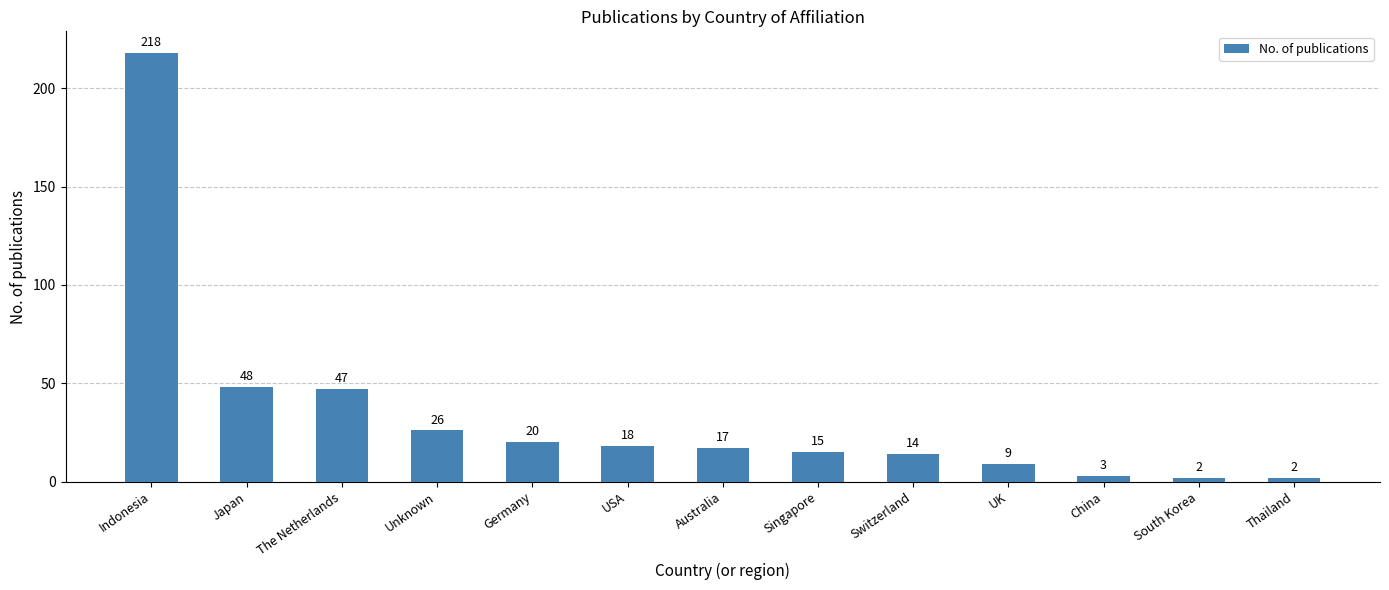

What is the label of the 4th bar from the right?

UK